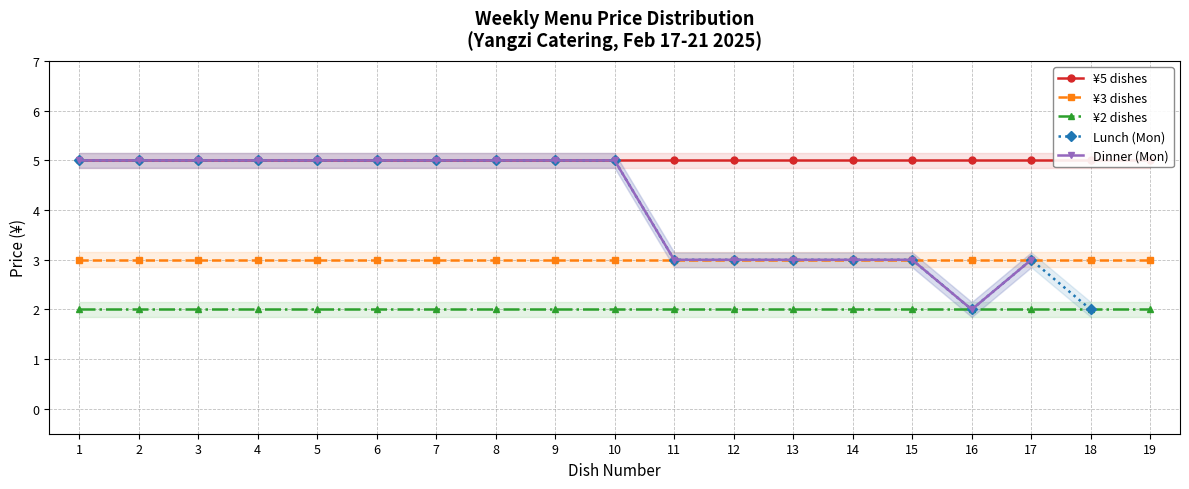

True or false: ¥2 dishes and ¥3 dishes cross at least once.

False